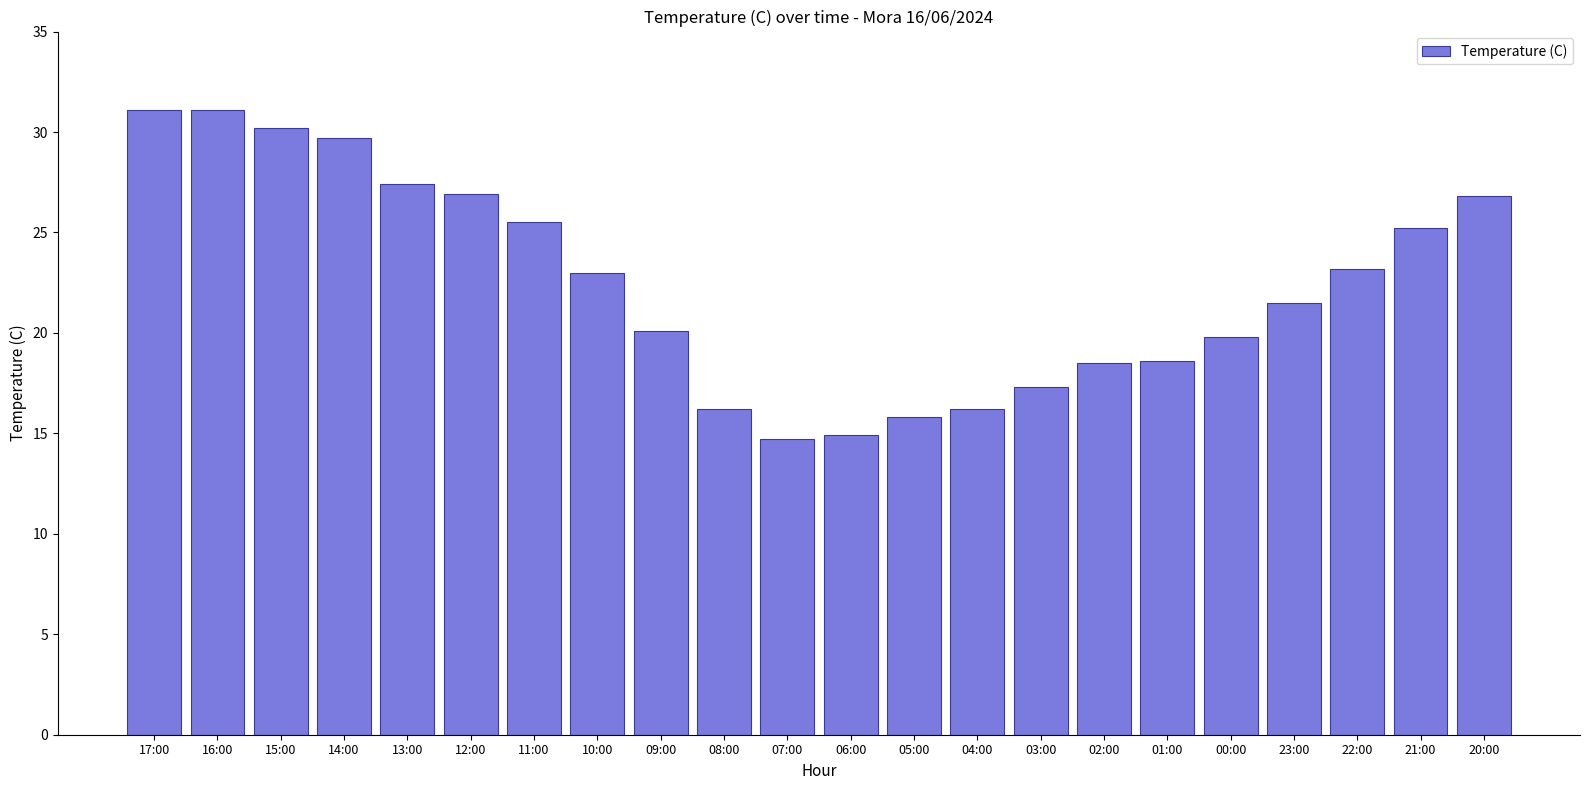

What is the value of the 21st bar from the left?

25.2